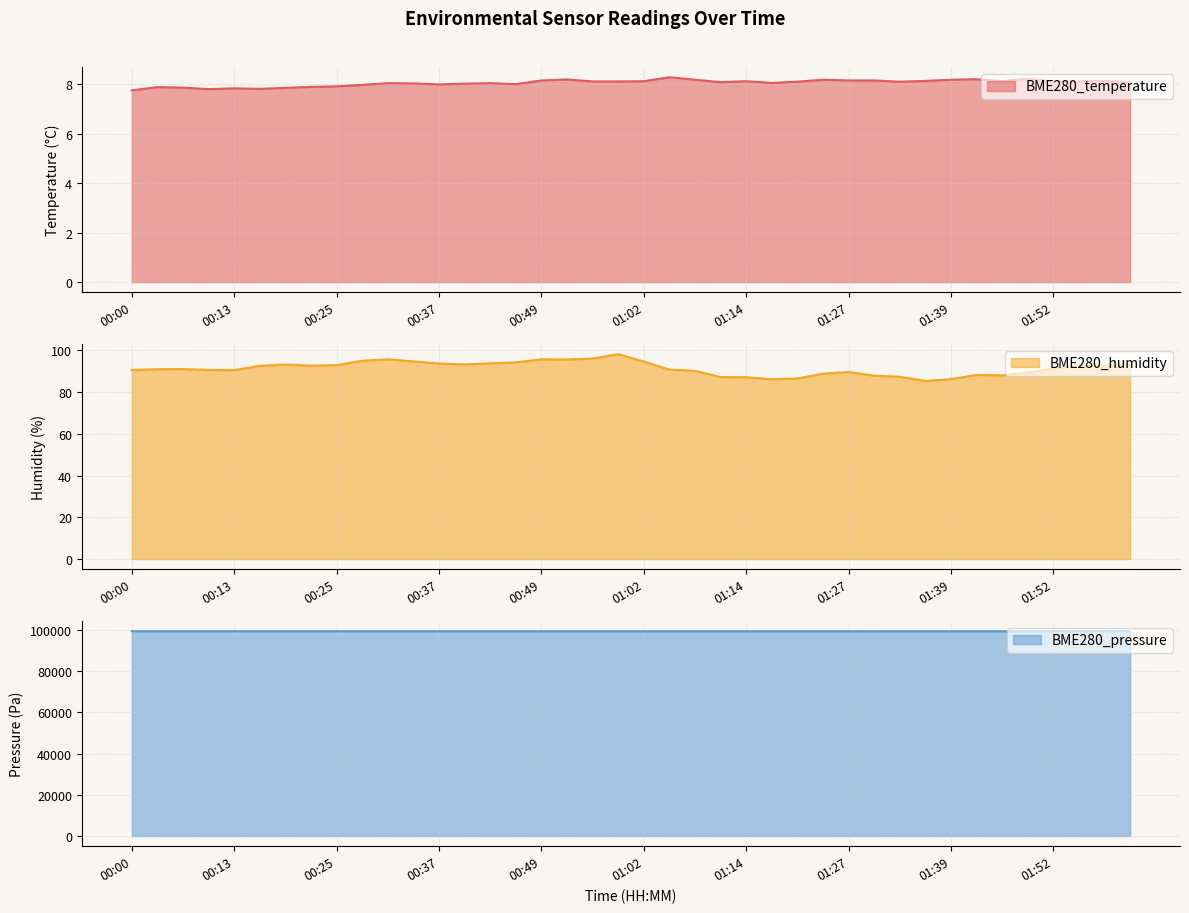

What is the difference between the BME280_temperature values at 00:31 and 01:20?

0.1